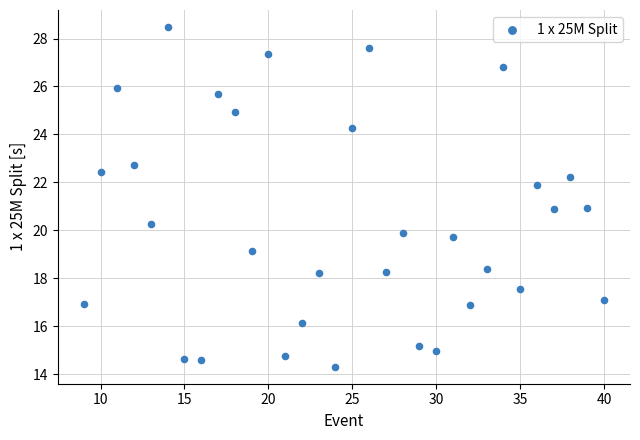

What is the range of X values (max minus min)?

31.0